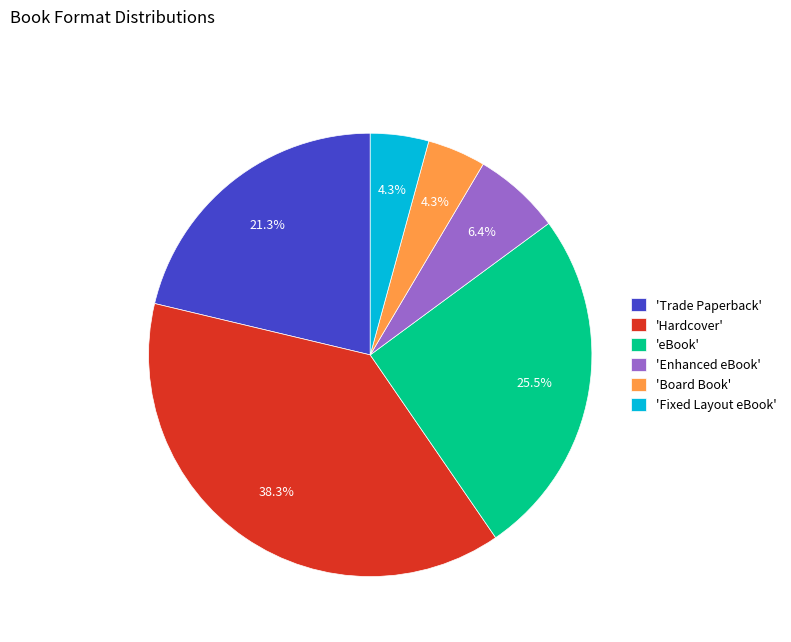

Do 'Enhanced eBook' and 'Trade Paperback' together represent more than half of the pie?

No